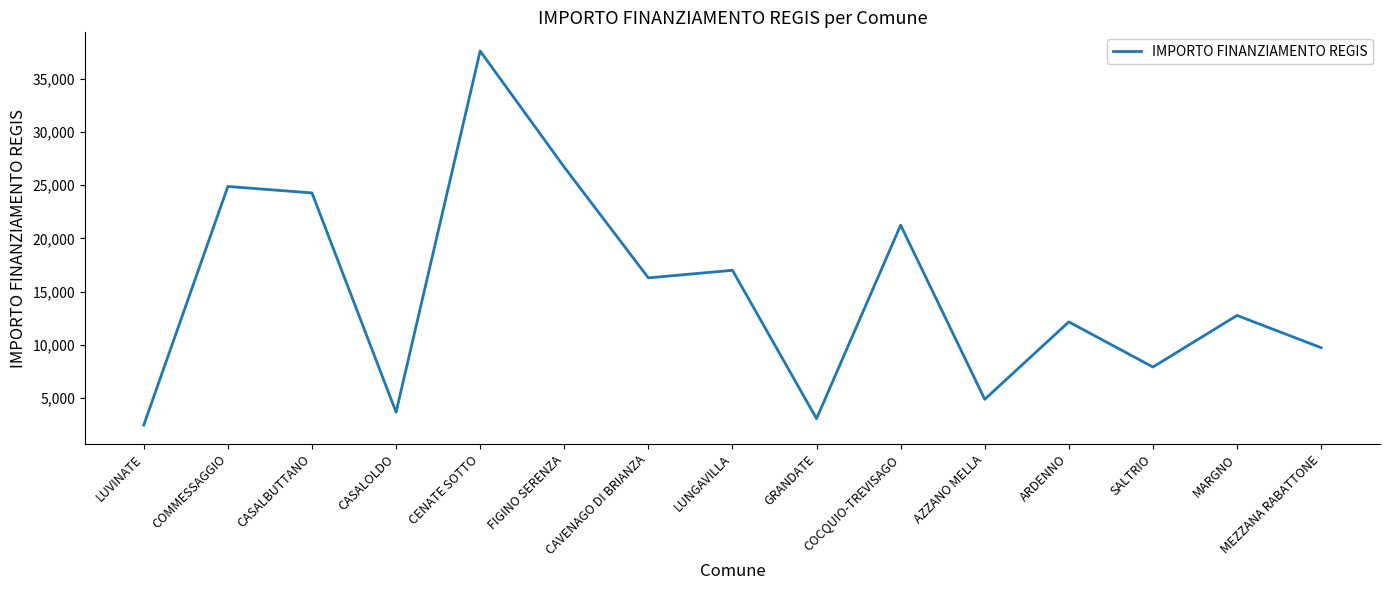

Reading right to left, extract all data points from this chart.

MEZZANA RABATTONE=9712	MARGNO=12747	SALTRIO=7891	ARDENNO=12140	AZZANO MELLA=4856	COCQUIO-TREVISAGO=21245	GRANDATE=3035	LUNGAVILLA=16996	CAVENAGO DI BRIANZA=16283	FIGINO SERENZA=26708	CENATE SOTTO=37634	CASALOLDO=3642	CASALBUTTANO=24280	COMMESSAGGIO=24887	LUVINATE=2428